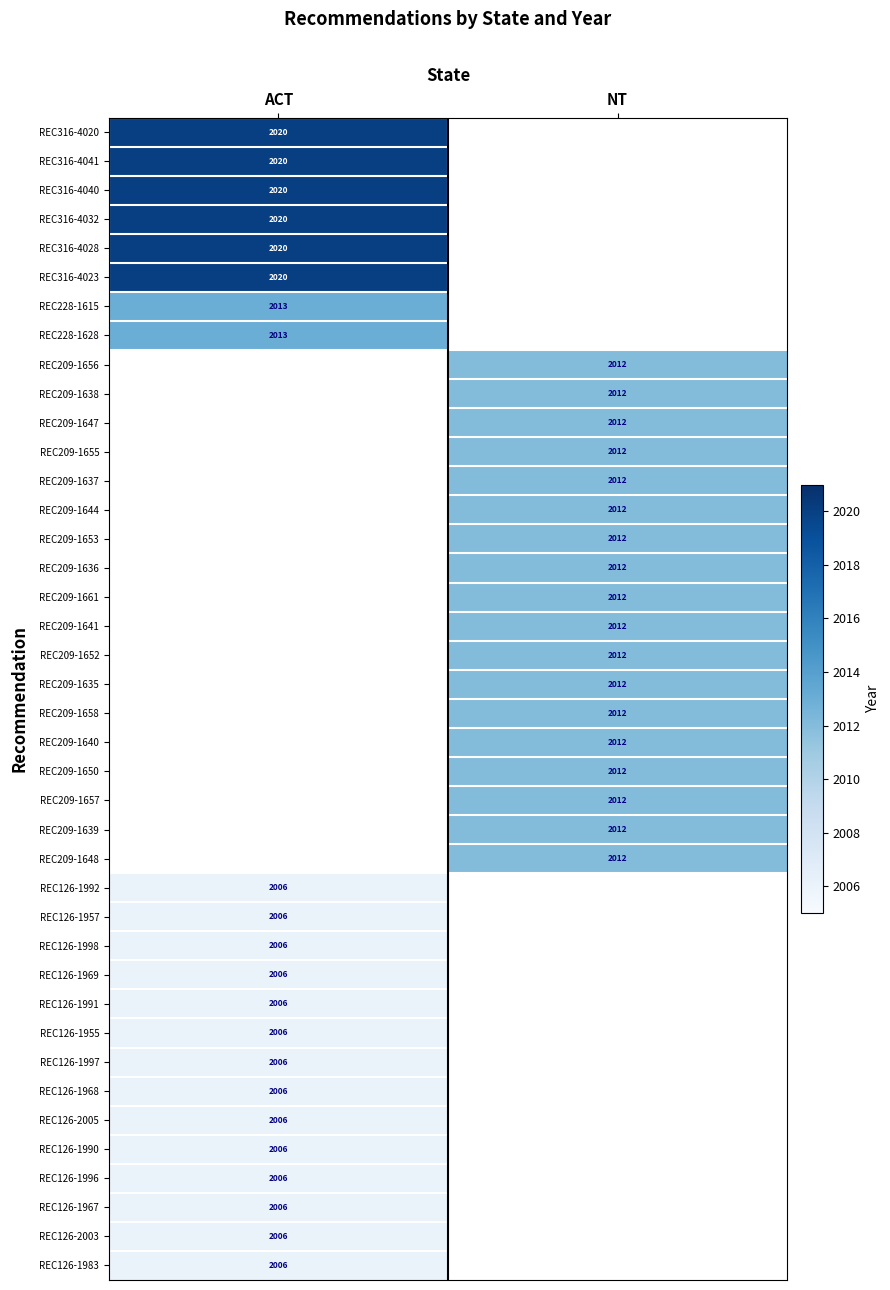

Is it true that REC126-1967 equals 2006 at ACT?

True